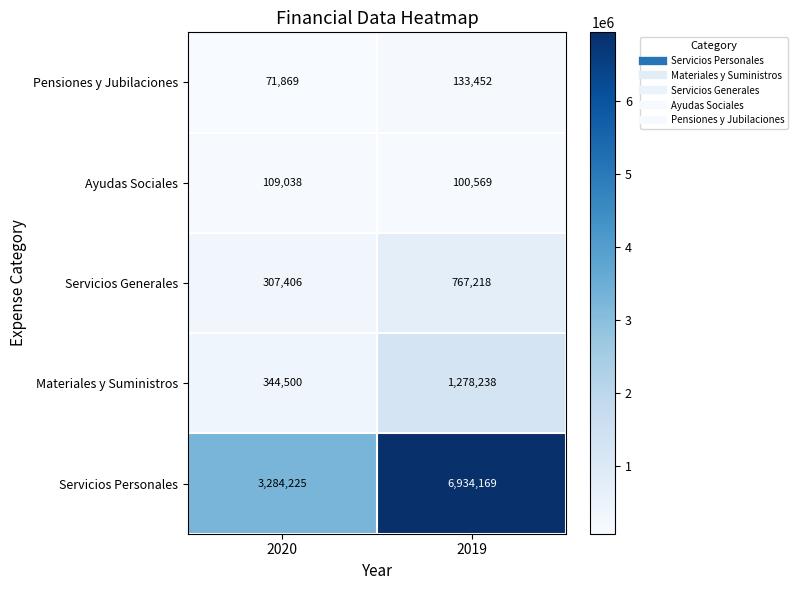

What is the spread (max minus min) of values at 2020?

3212356